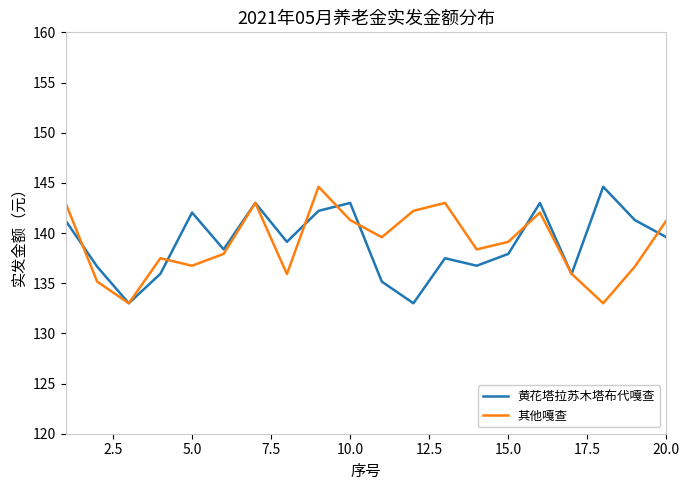

What is the difference between the maximum and minimum values in the 其他嘎查 series?

11.6